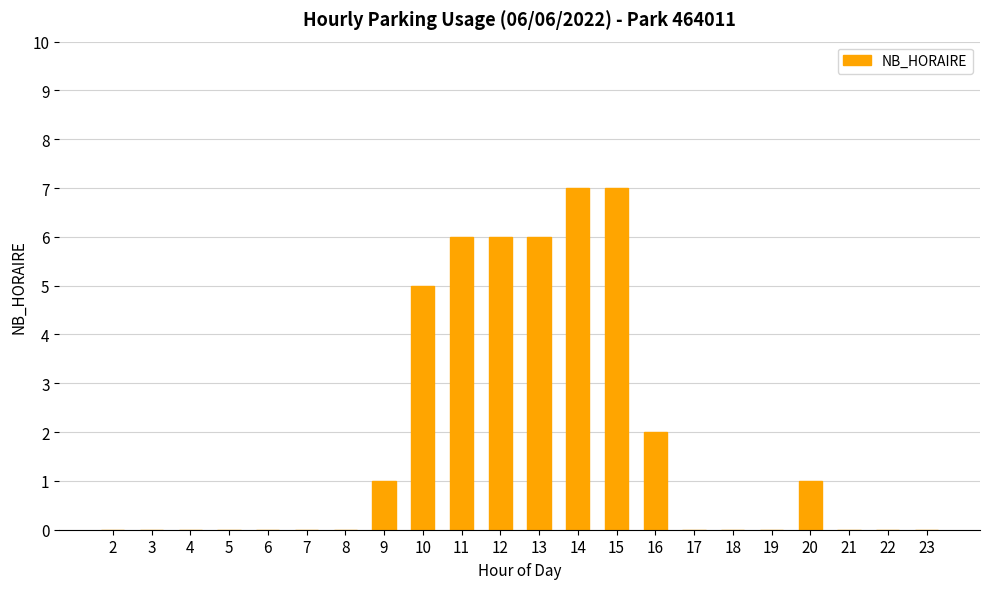

The chart shows a value of -3 at 8. True or false?

False